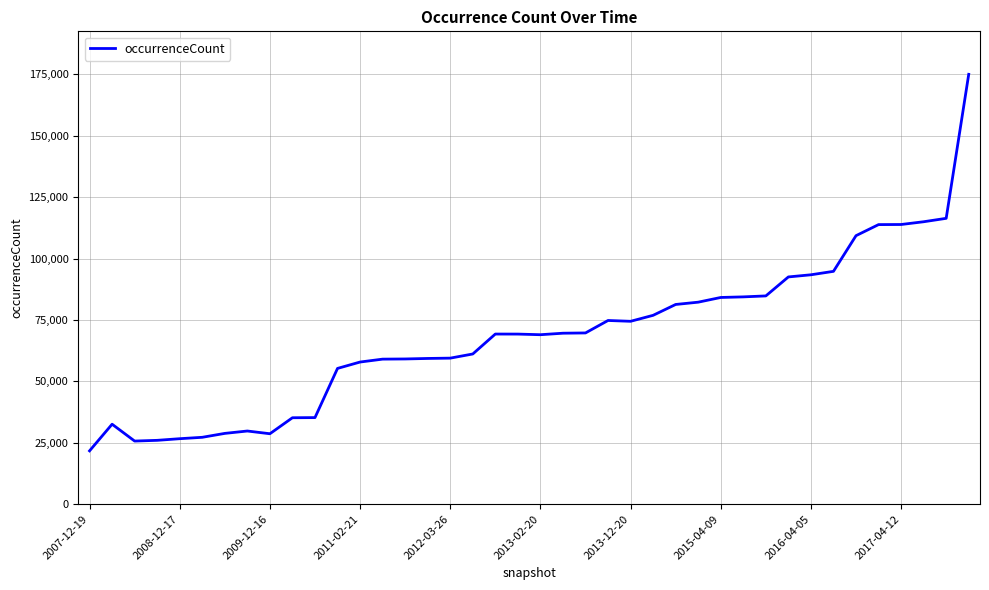

What is the greatest value displayed?

175029